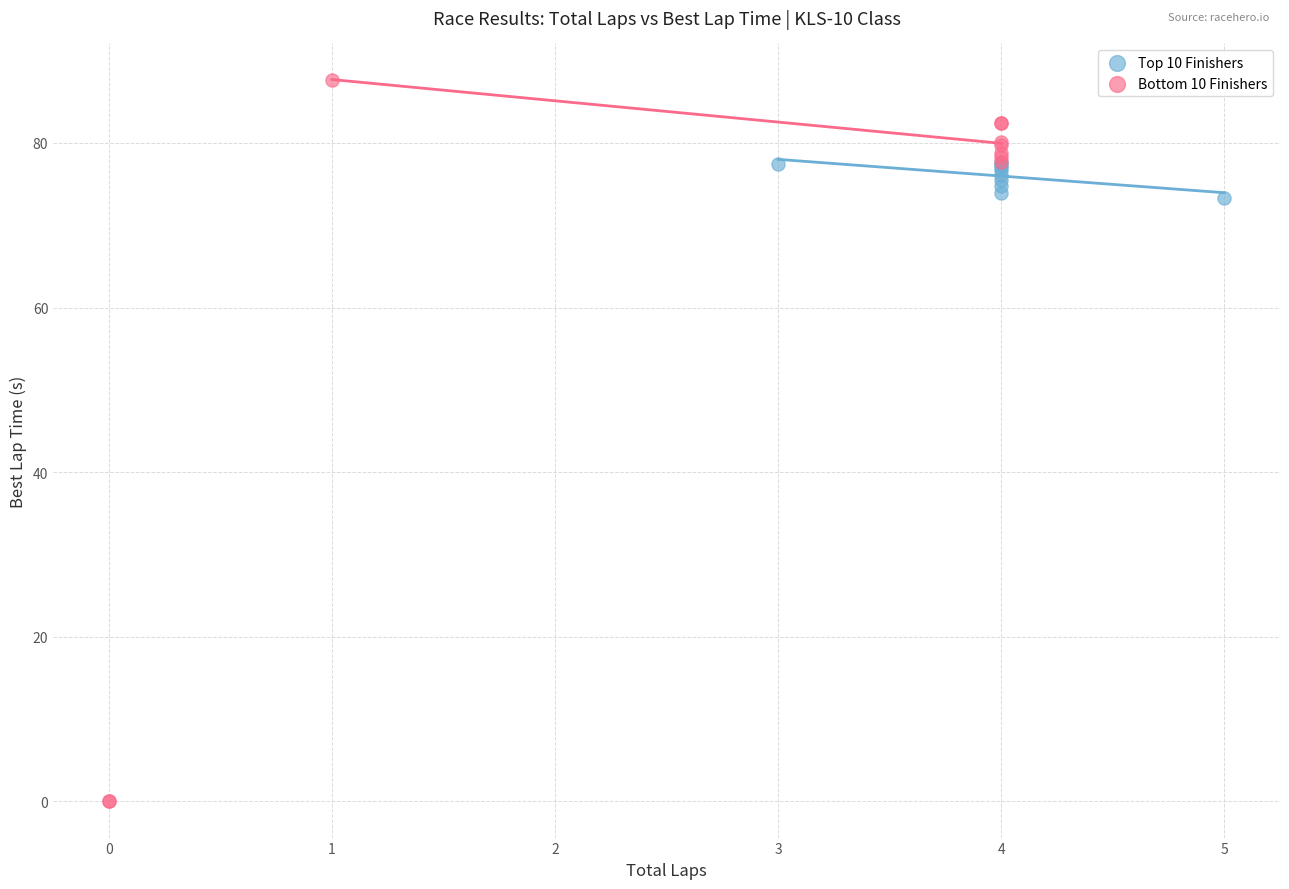

Which series has the widest spread of Y values?

Bottom 10 Finishers